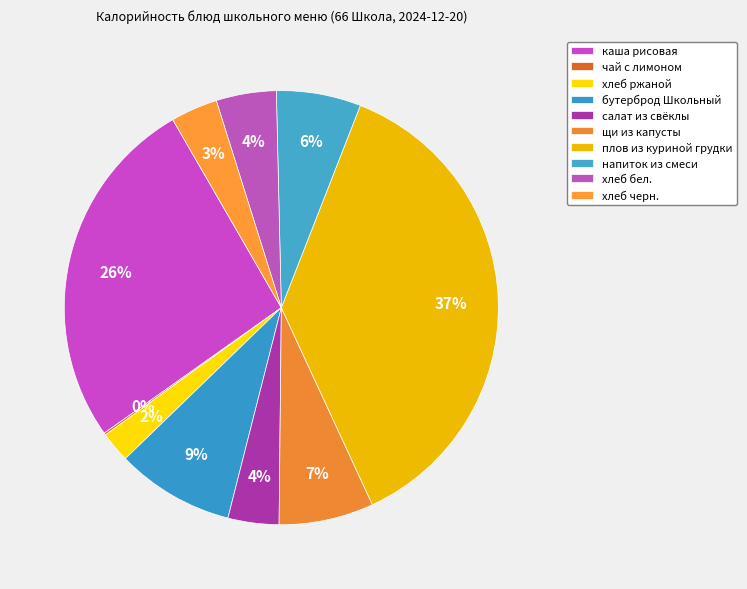

What is the total percentage of бутерброд Школьный and салат из свёклы?

12.6%